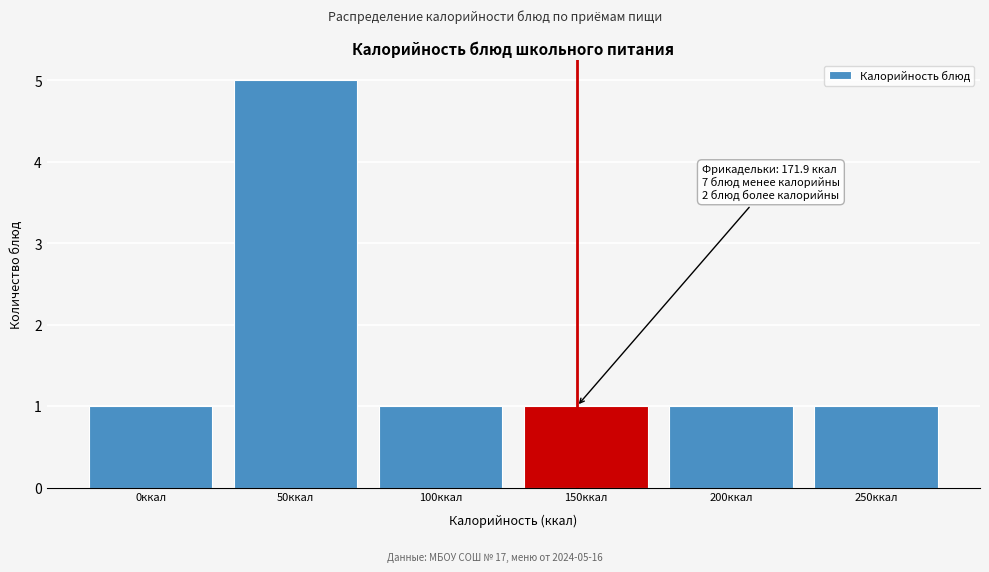

Reading right to left, what are all the values shown in this chart?

250ккал=1	200ккал=1	150ккал=1	100ккал=1	50ккал=5	0ккал=1